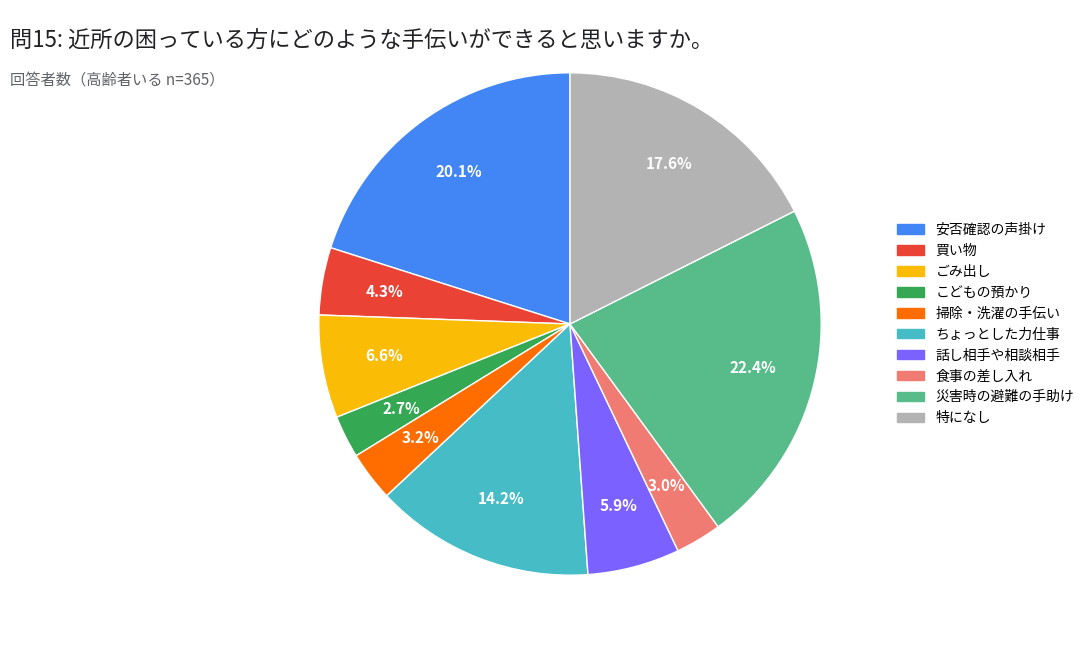

How many slices are in this pie chart?

10